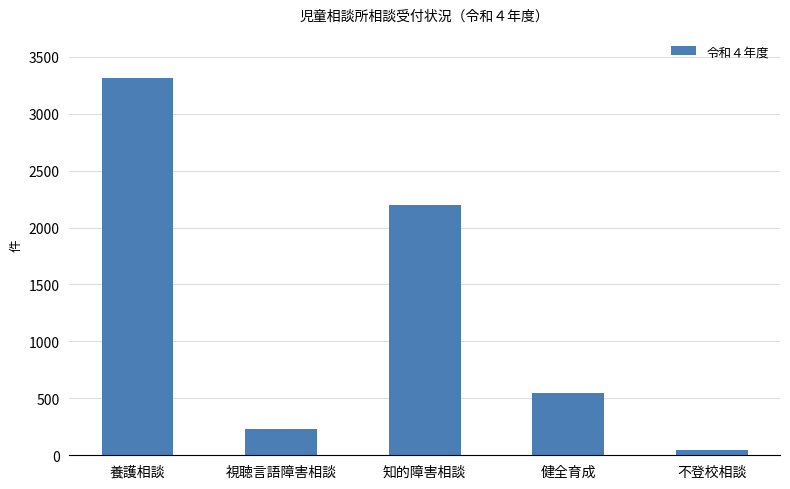

What is the label of the 3rd bar from the left?

知的障害相談